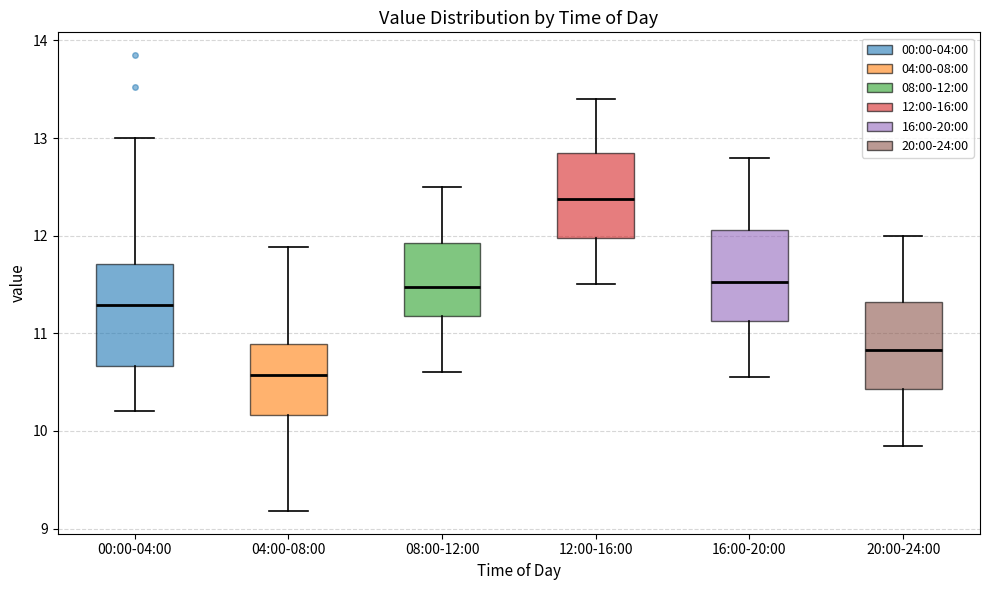

Reading left to right, transcribe this box plot: for each box, give where its median line is, the range the box spans, and where its two whiskers end, as read against the y-axis. The values are not printed on the chart, so give them approximately, as read against the axis.

00:00-04:00: median 11.3, box 10.7 to 11.7, whiskers 10.2 to 13.0
04:00-08:00: median 10.6, box 10.2 to 10.9, whiskers 9.2 to 11.9
08:00-12:00: median 11.5, box 11.2 to 11.9, whiskers 10.6 to 12.5
12:00-16:00: median 12.4, box 12.0 to 12.9, whiskers 11.5 to 13.4
16:00-20:00: median 11.5, box 11.1 to 12.1, whiskers 10.6 to 12.8
20:00-24:00: median 10.8, box 10.4 to 11.3, whiskers 9.9 to 12.0